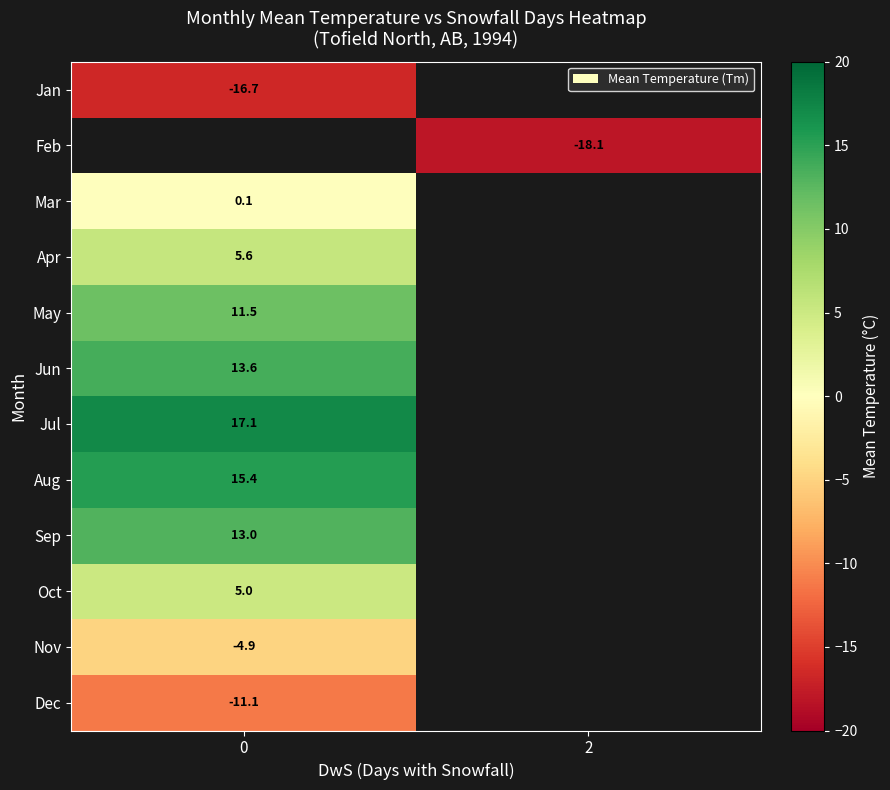

How many distinct data groups are displayed?

12